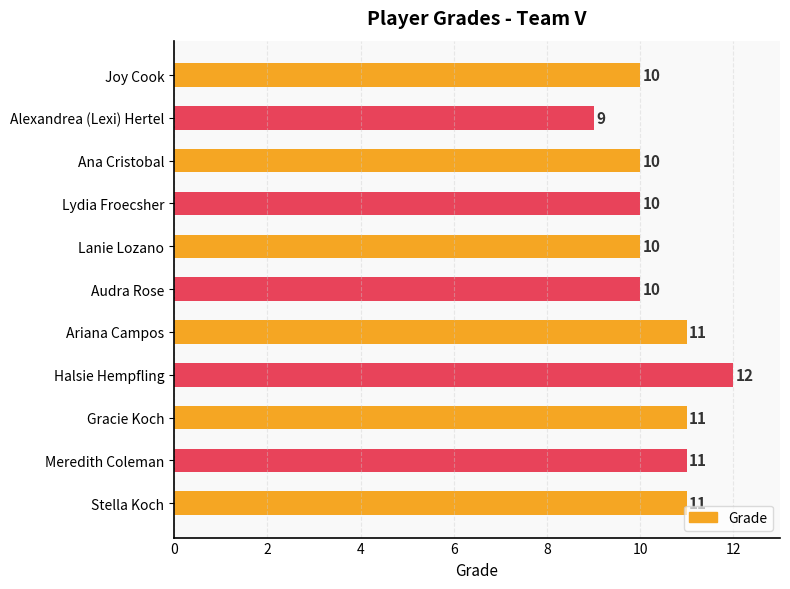

Reading top to bottom, list all the values displayed in this chart.

Joy Cook=10	Alexandrea (Lexi) Hertel=9	Ana Cristobal=10	Lydia Froecsher=10	Lanie Lozano=10	Audra Rose=10	Ariana Campos=11	Halsie Hempfling=12	Gracie Koch=11	Meredith Coleman=11	Stella Koch=11